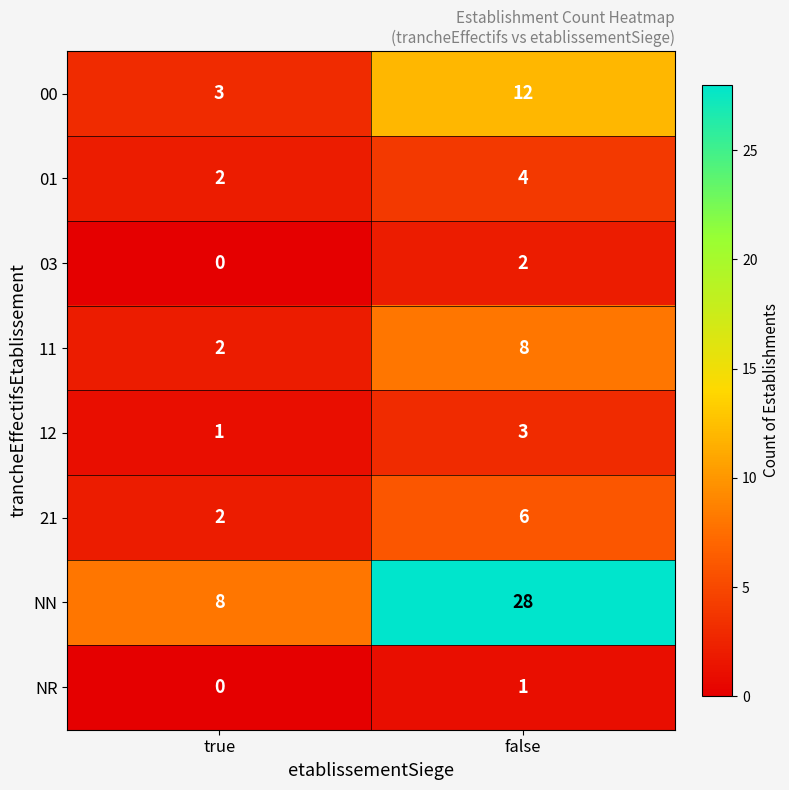

At which category is the sum across all series the highest?

false